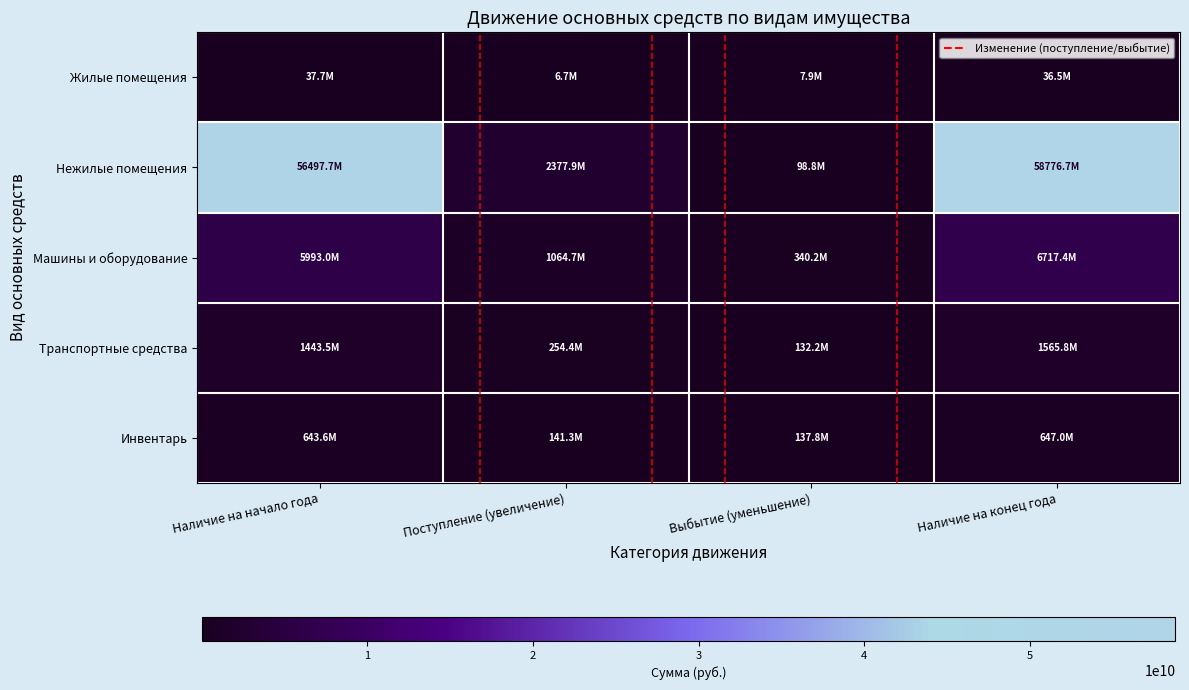

At which category is the sum across all series the highest?

Наличие на конец года